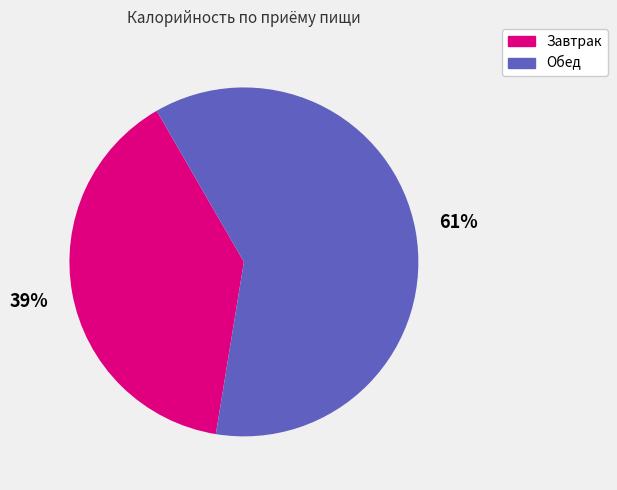

Does any single category account for the majority?

Yes